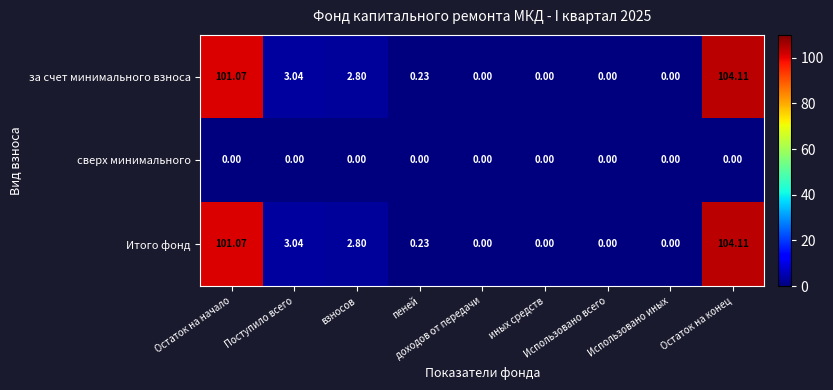

Which series has the largest range (max minus min)?

за счет минимального взноса